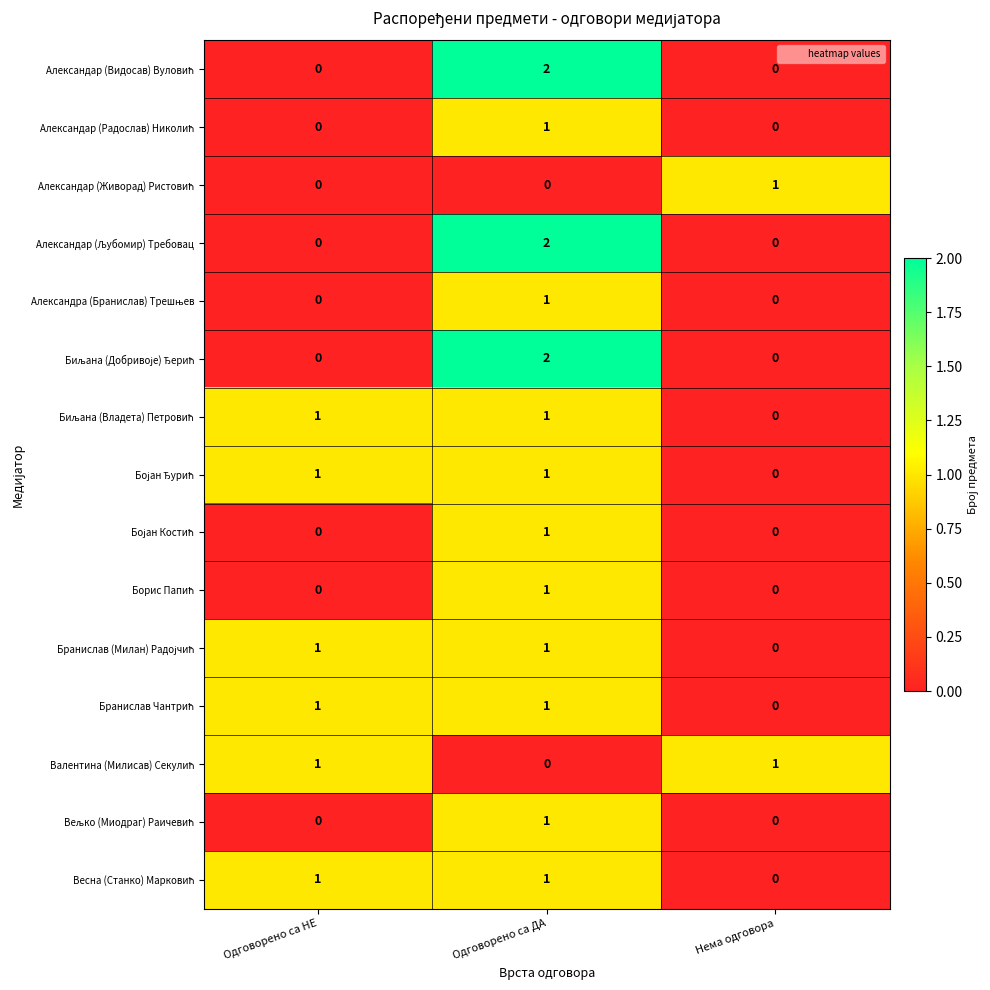

Which category has the highest value across all series?

Одговорено са ДА